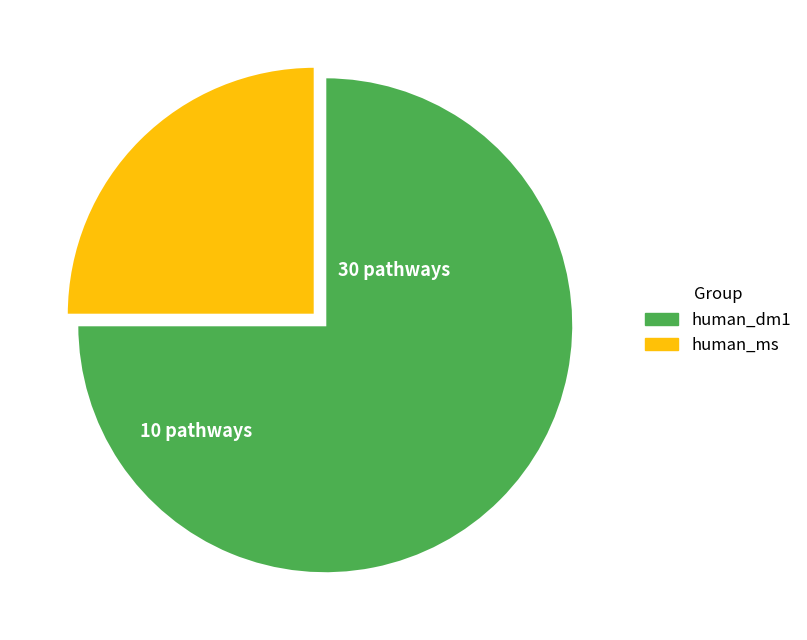

Which slice is the smallest?

human_ms